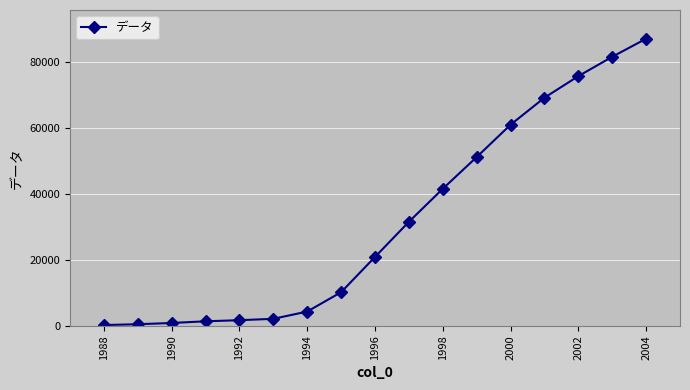

What is the difference between the maximum and second lowest values?

86508